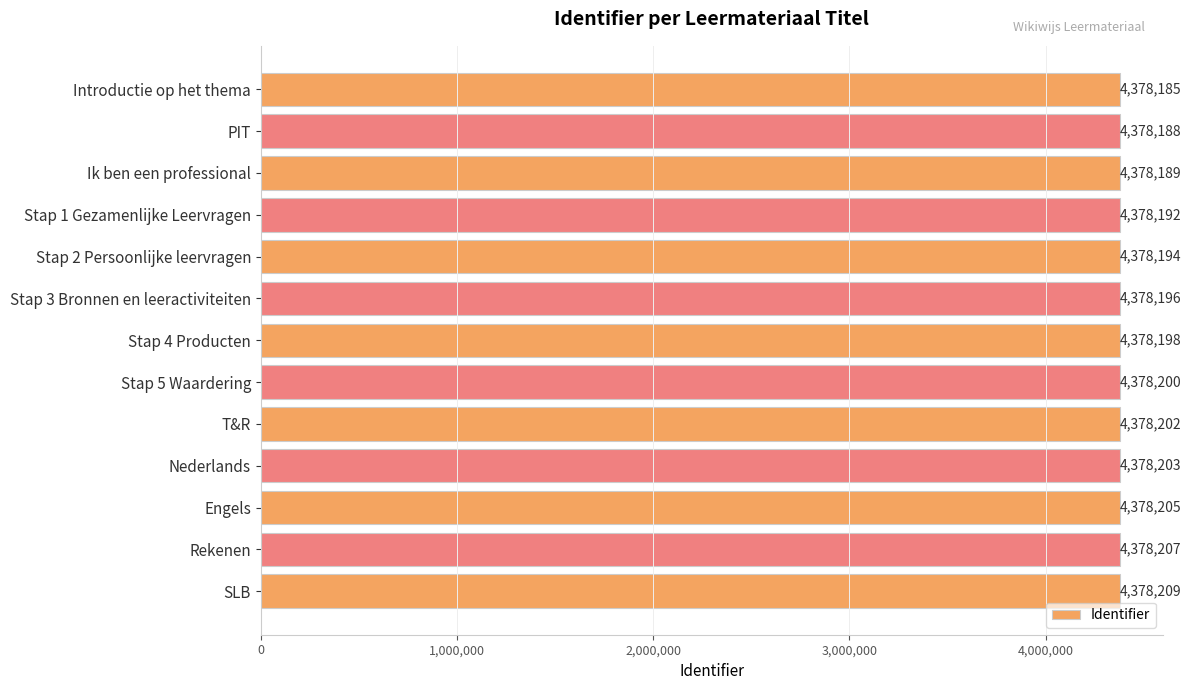

Reading bottom to top, extract all data points from this chart.

4378209	4378207	4378205	4378203	4378202	4378200	4378198	4378196	4378194	4378192	4378189	4378188	4378185